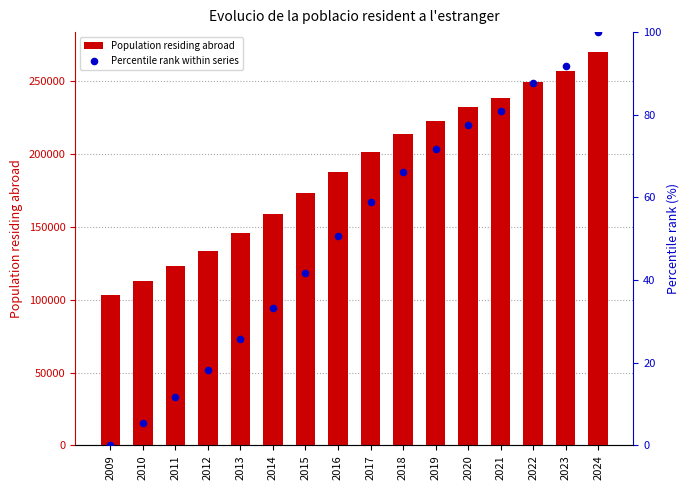

Which series reaches the minimum Y coordinate?

Percentile rank within series